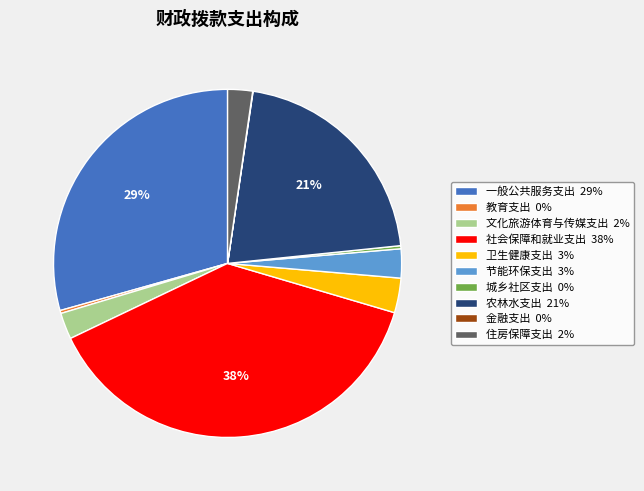

Do 节能环保支出 3% and 城乡社区支出 0% together represent more than half of the pie?

No